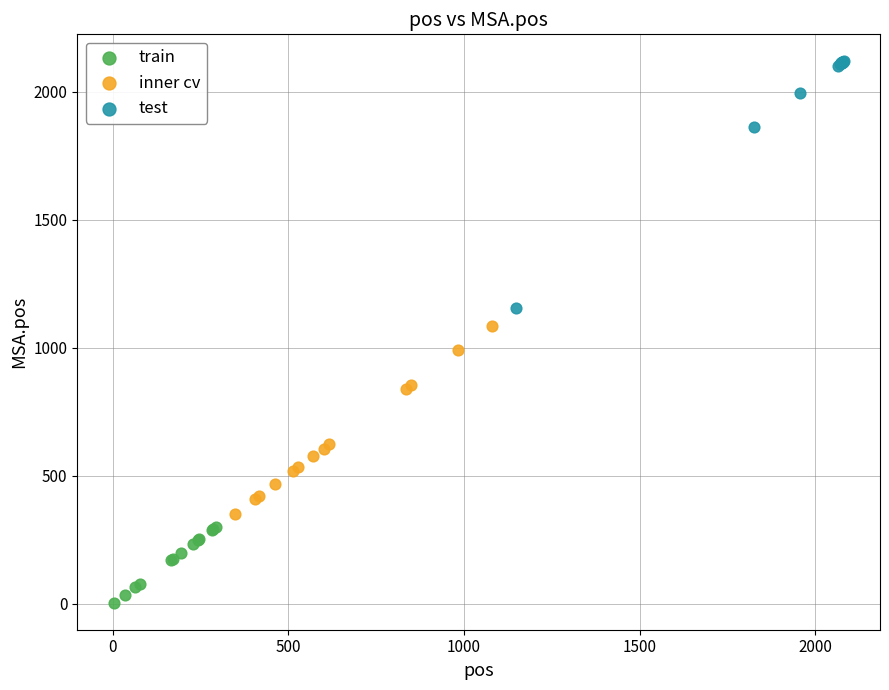

Which series has the widest spread of Y values?

test